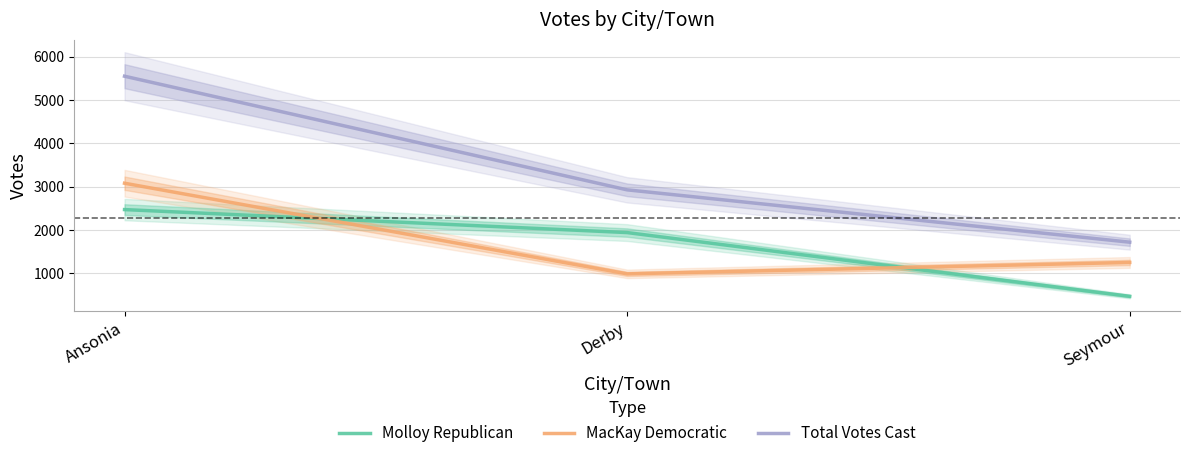

Does the chart have visible grid lines?

Yes